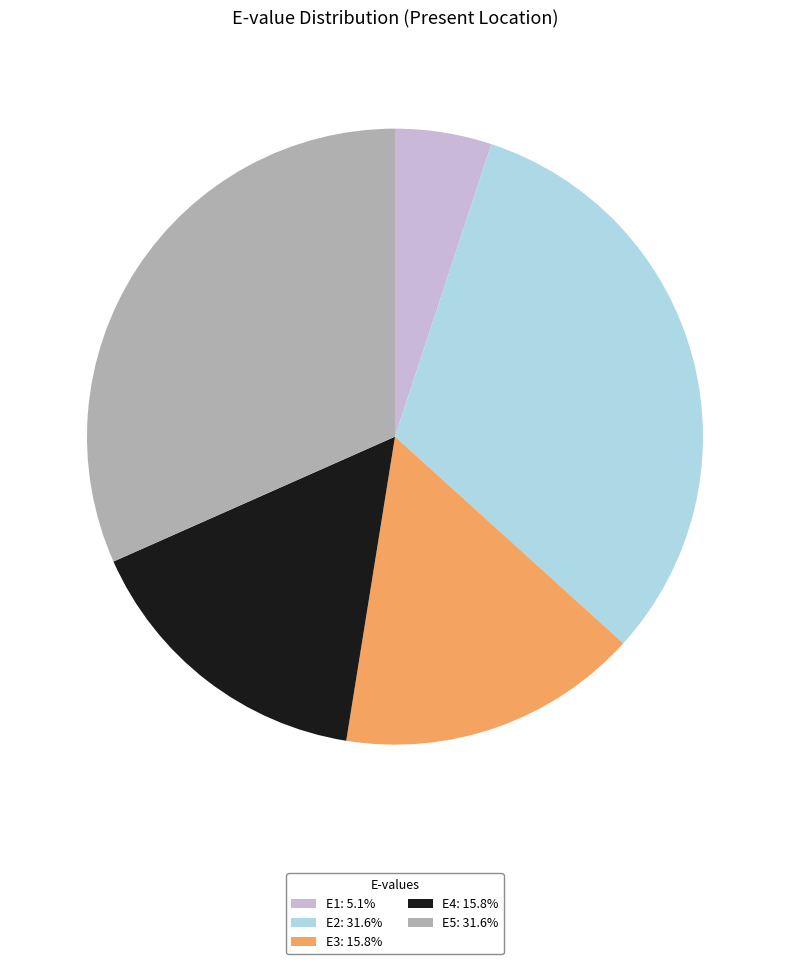

Is there a majority slice in this chart?

No